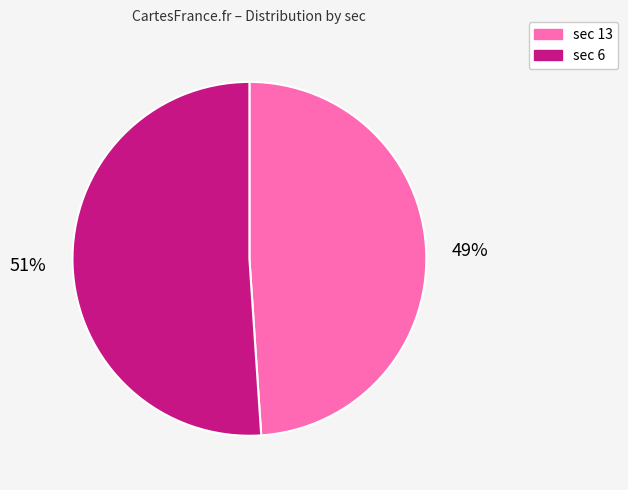

What is the majority slice?

sec 6